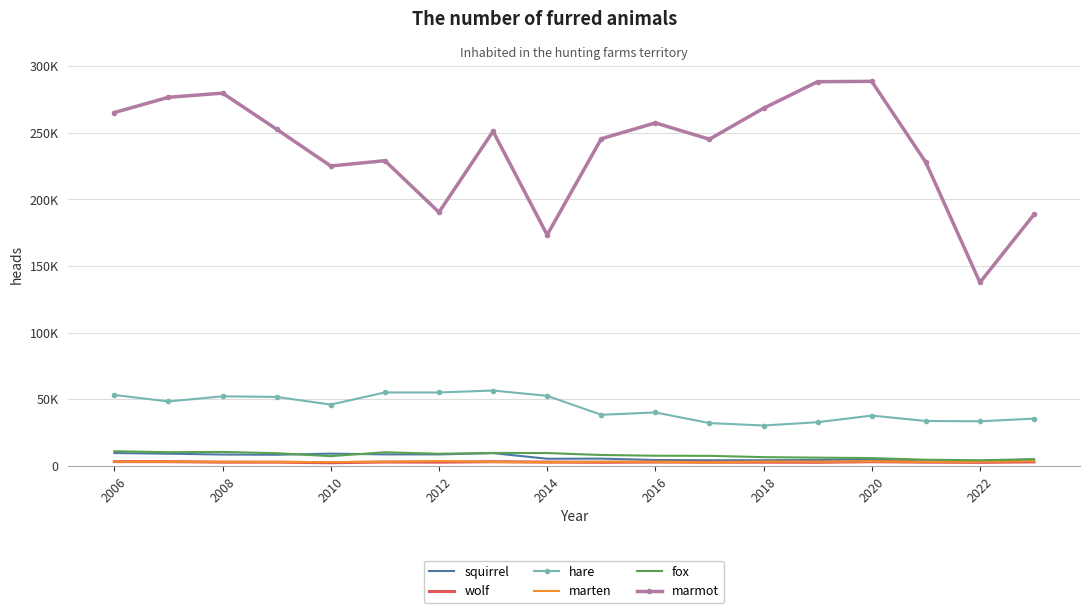

Is this an area chart (filled region under the line)?

No